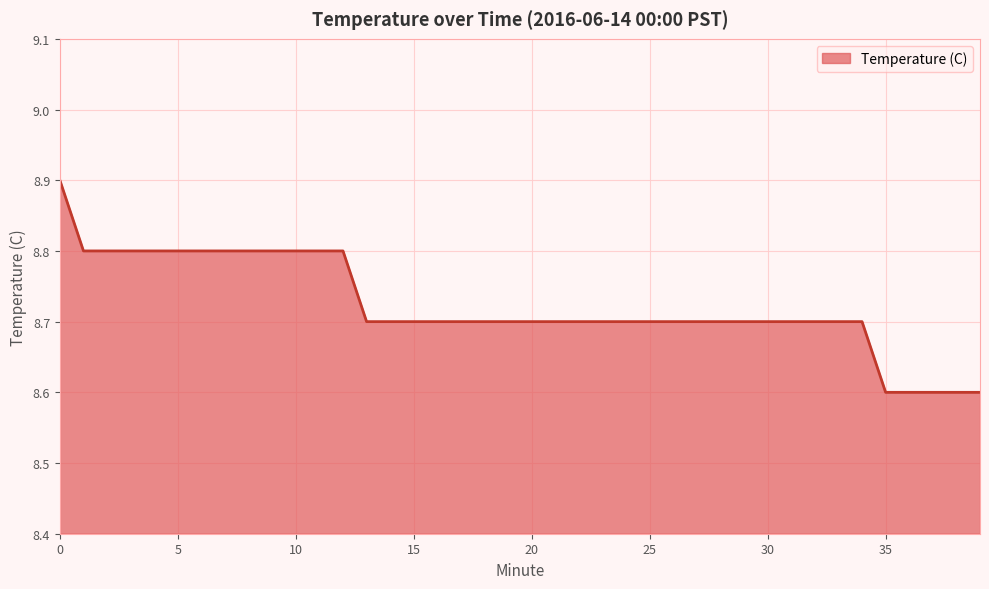

Does the chart have visible grid lines?

Yes